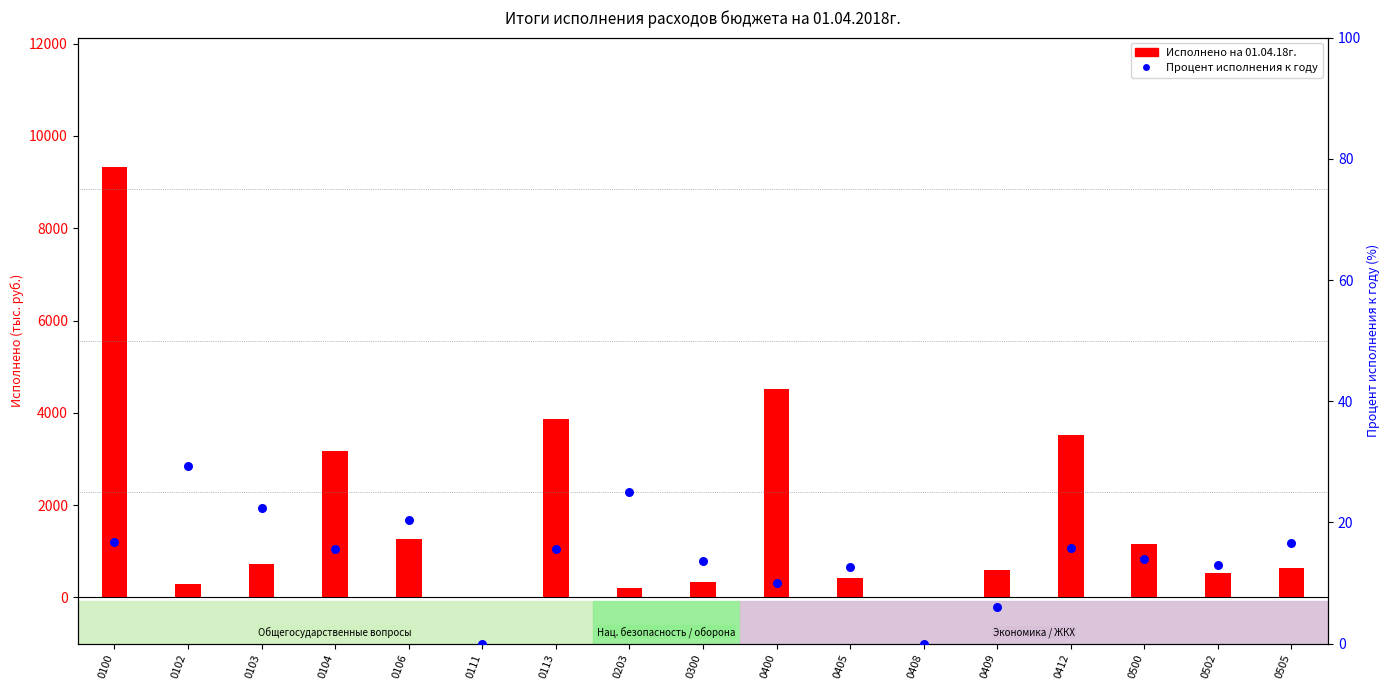

Is the value of Процент исполнения к году at 0405 greater than the value of Исполнено на 01.04.18г. at 0412?

No